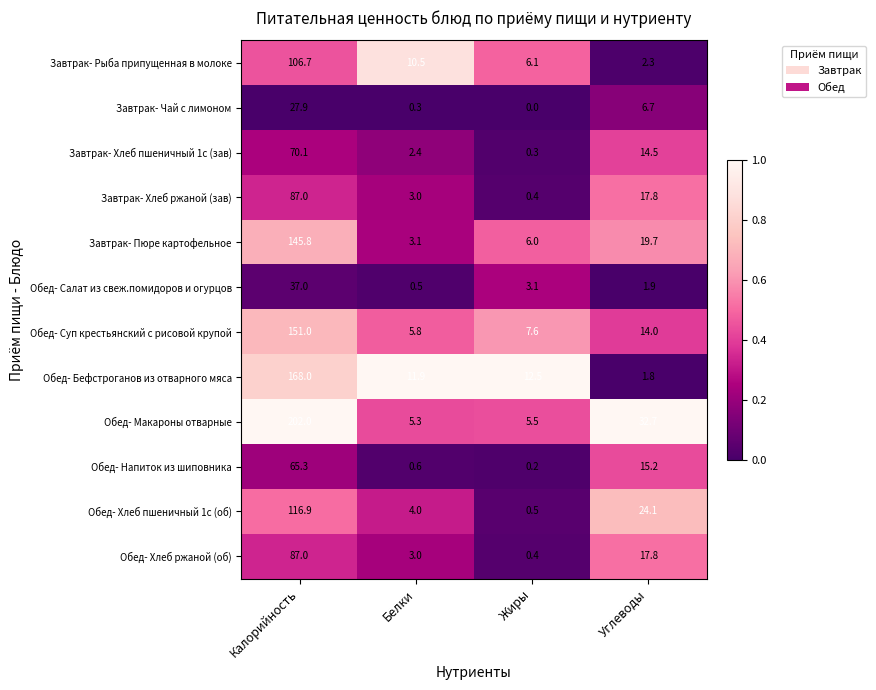

At which label is Завтрак- Пюре картофельное closest to 74?

Углеводы